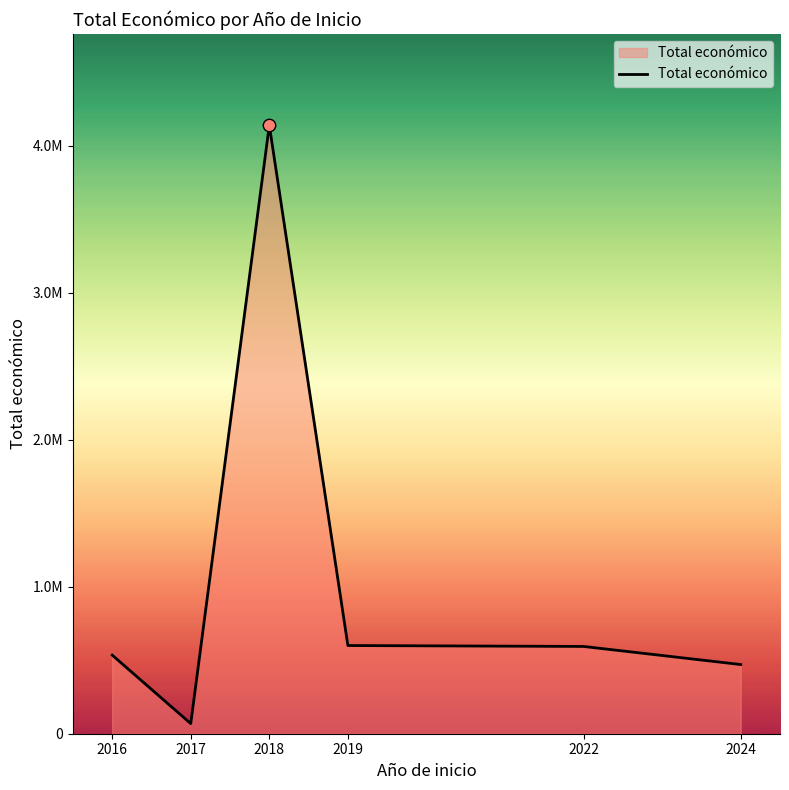

What is the change in value from 2017 to 2018?

+4070497.0